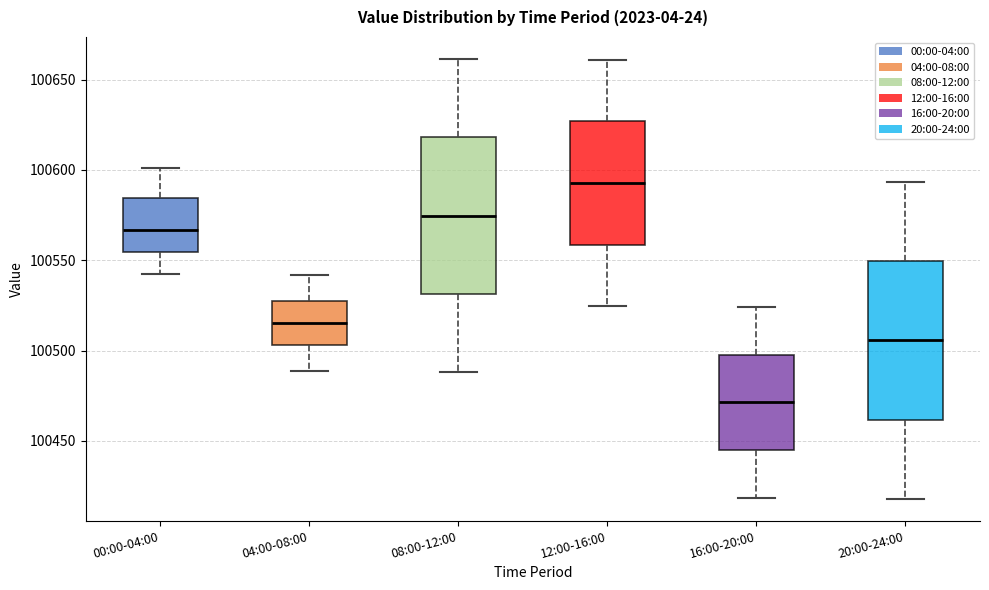

Which box's median line is the lowest?

16:00-20:00